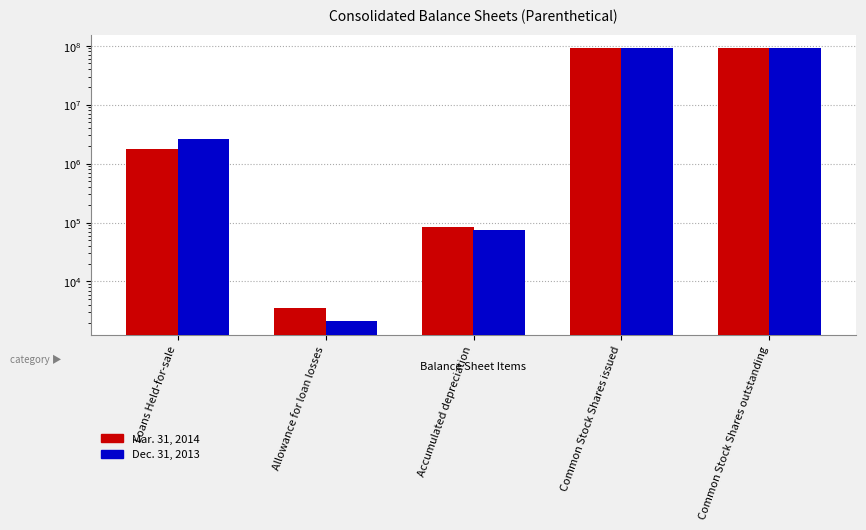

Which series has the largest range (max minus min)?

Mar. 31, 2014